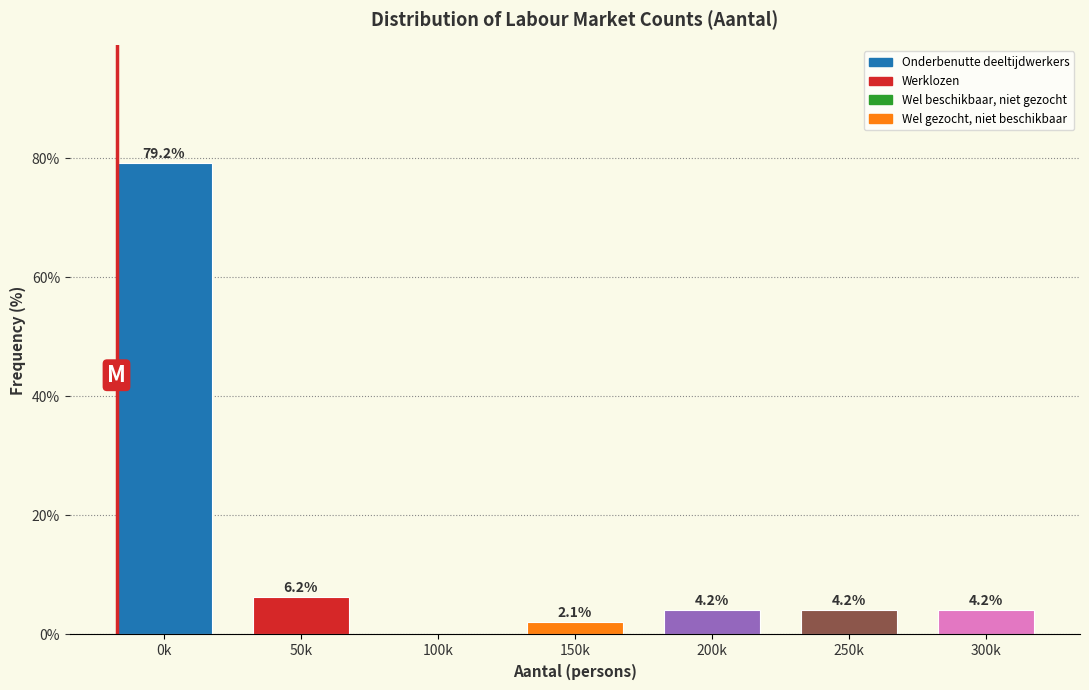

Read the value at 150k.

2.1